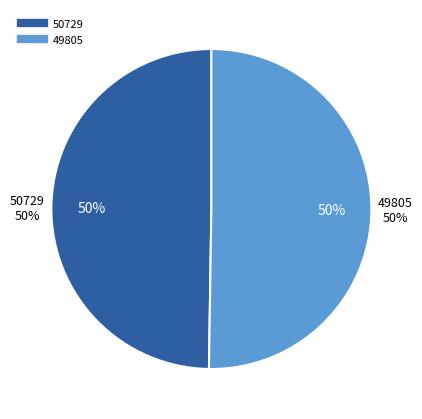

How many segments does this pie chart have?

2